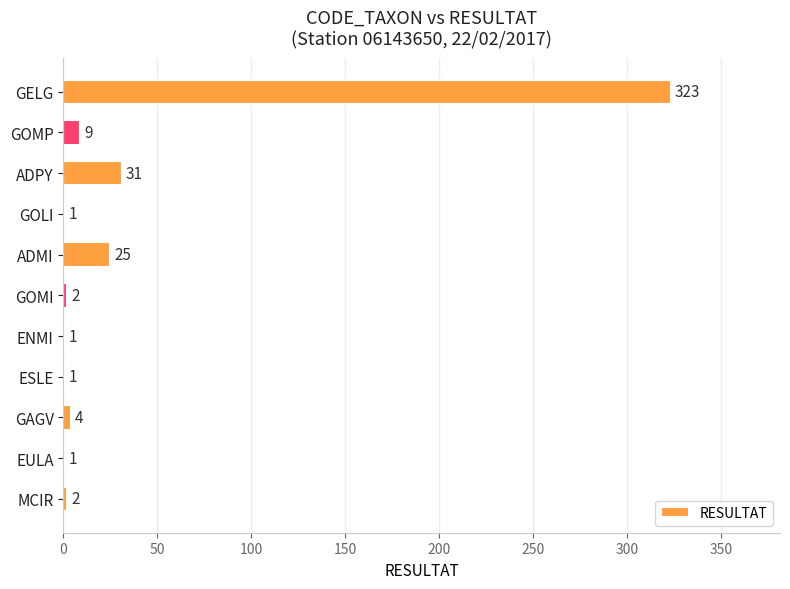

Approximately how many times larger is the value at GOMI compared to GAGV?

0.5